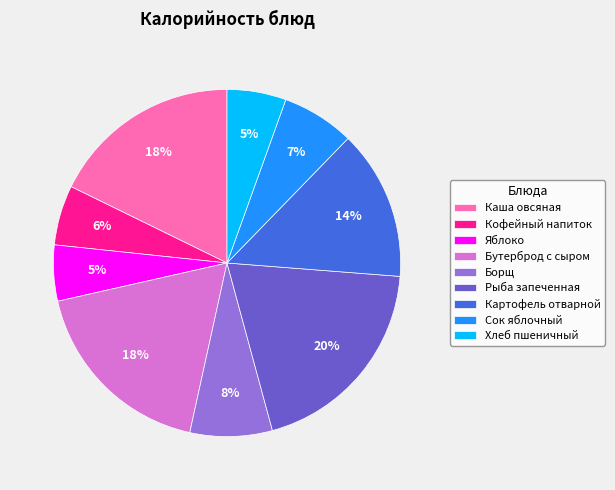

Which slice is the largest?

Рыба запеченная